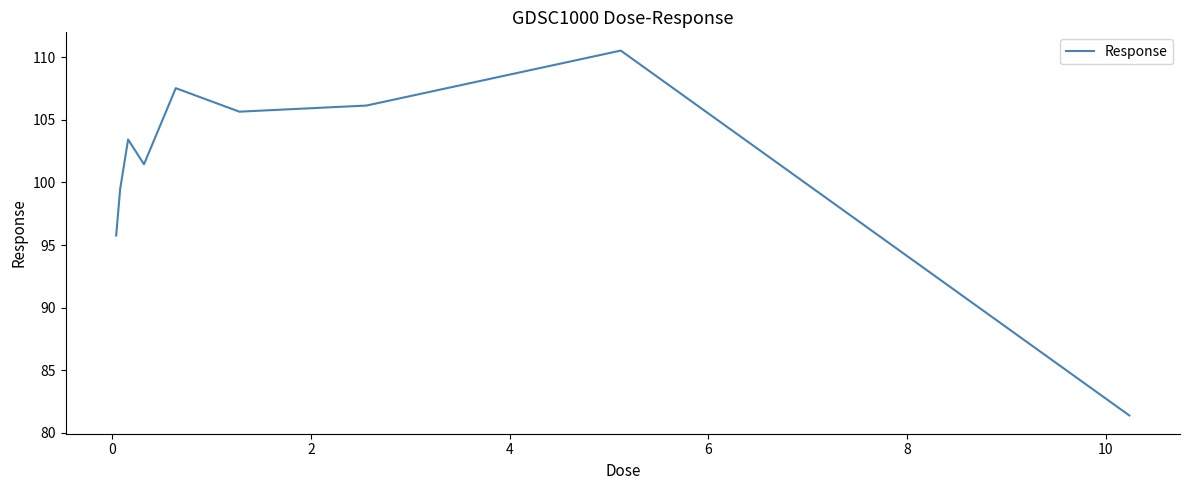

Reading right to left, list all the values displayed in this chart.

81.4	110.5	106.2	105.7	107.5	101.5	103.4	99.5	95.8